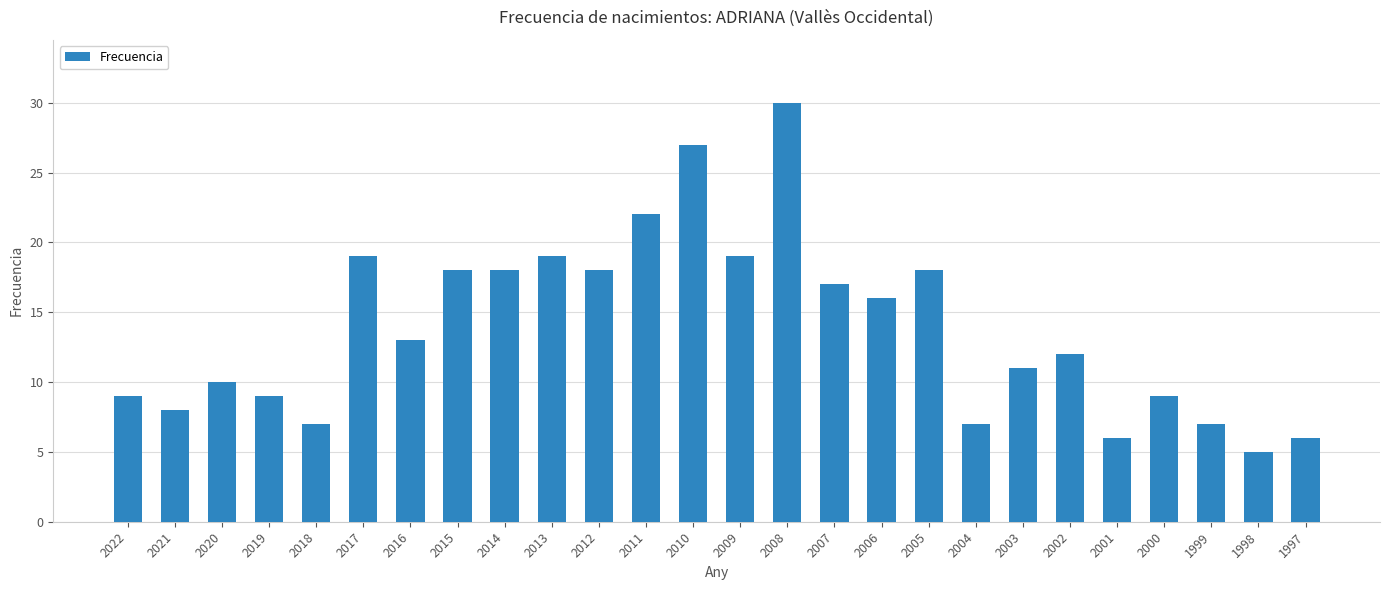

What is the maximum value shown in the chart?

30